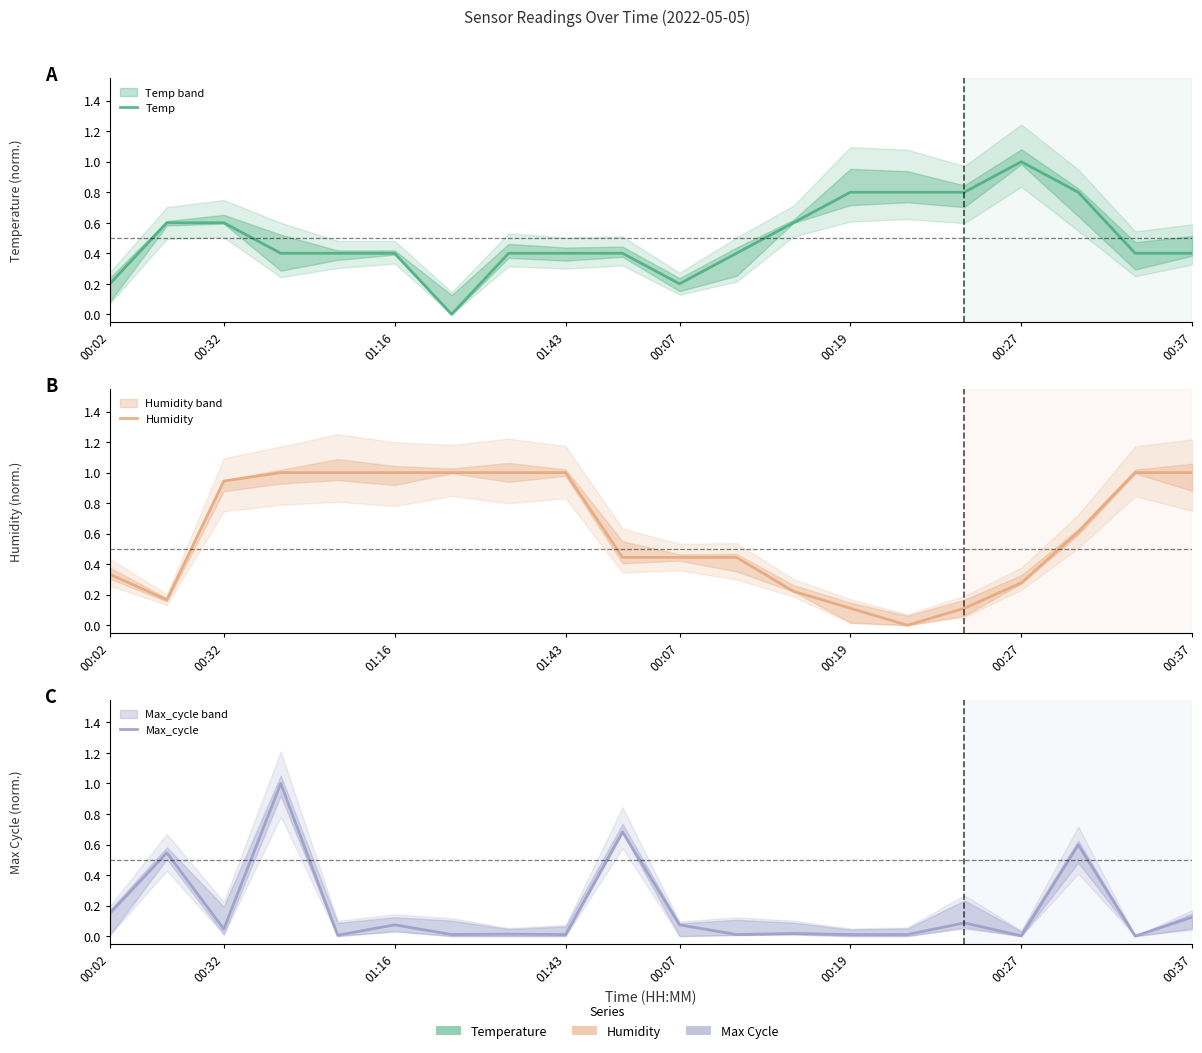

True or false: Max_cycle has more than 1 points higher than both neighbors.

True